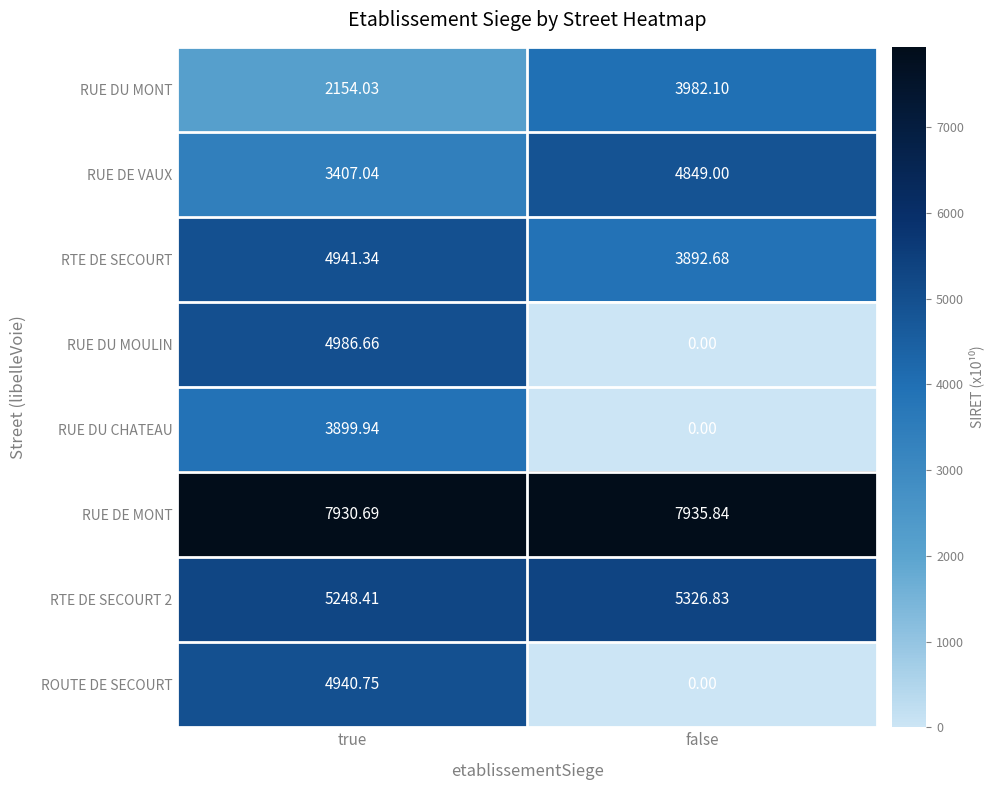

Which series changed the most between true and false?

RUE DU MOULIN